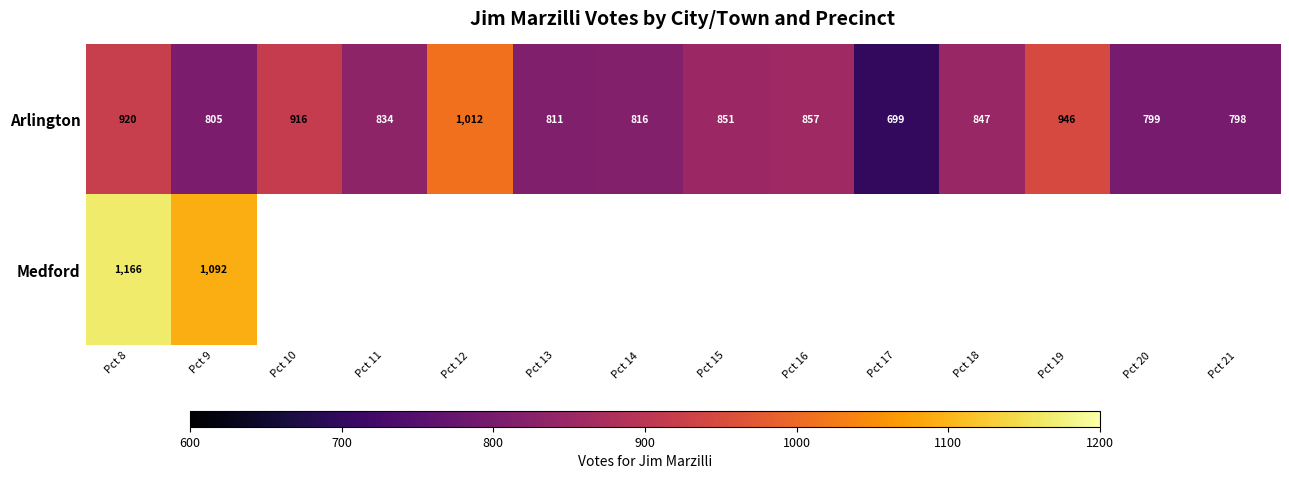

Is it true that Arlington equals 916 at Pct 10?

True